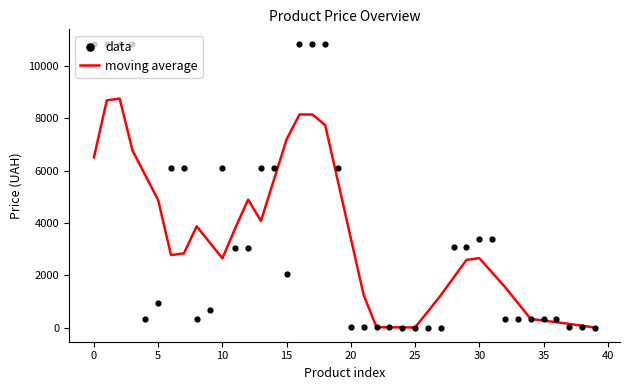

At how many categories does at least one series exceed 5902?

14